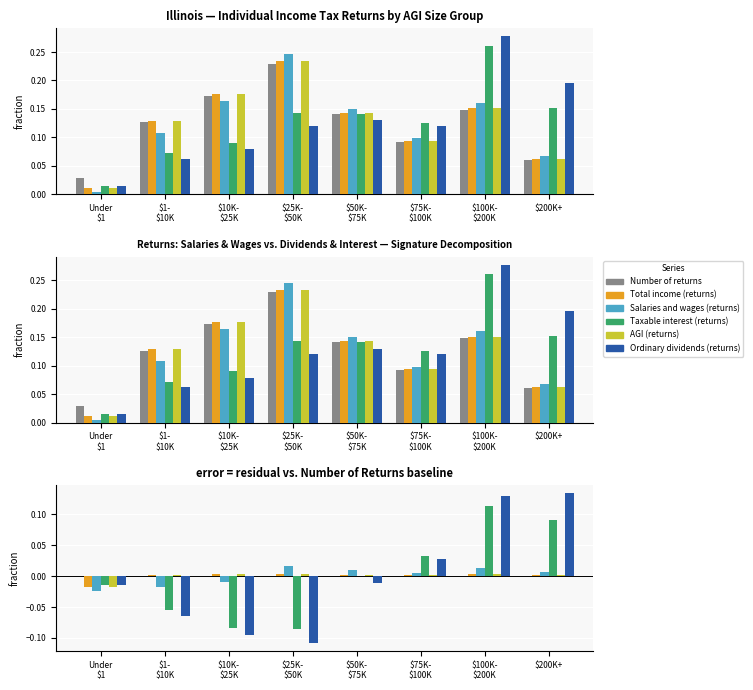

At how many categories does at least one series exceed 0?

8